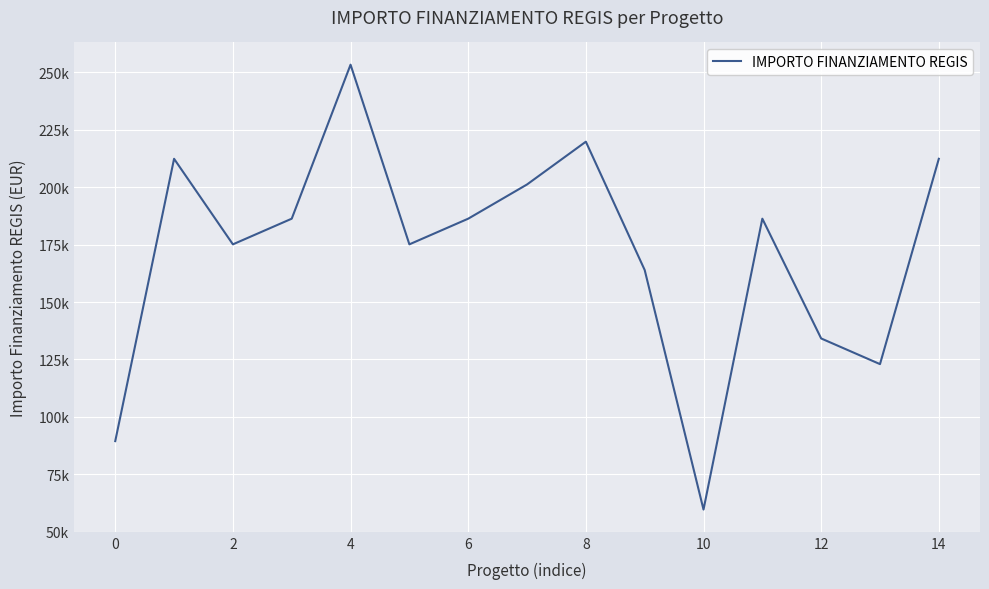

True or false: the data has more than 1 interior local peaks.

True